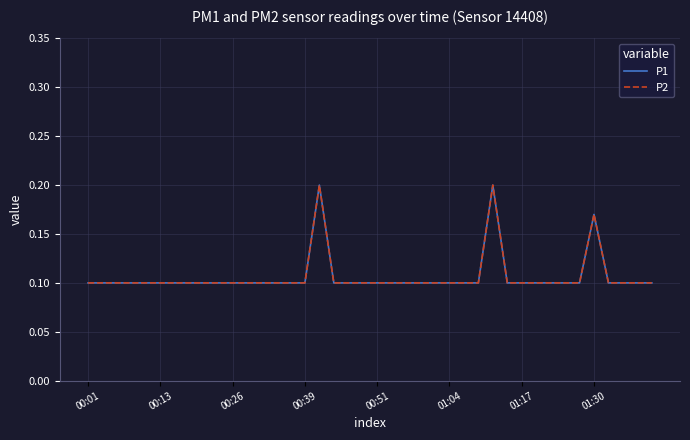

What is the highest value of the P1 series?

0.2